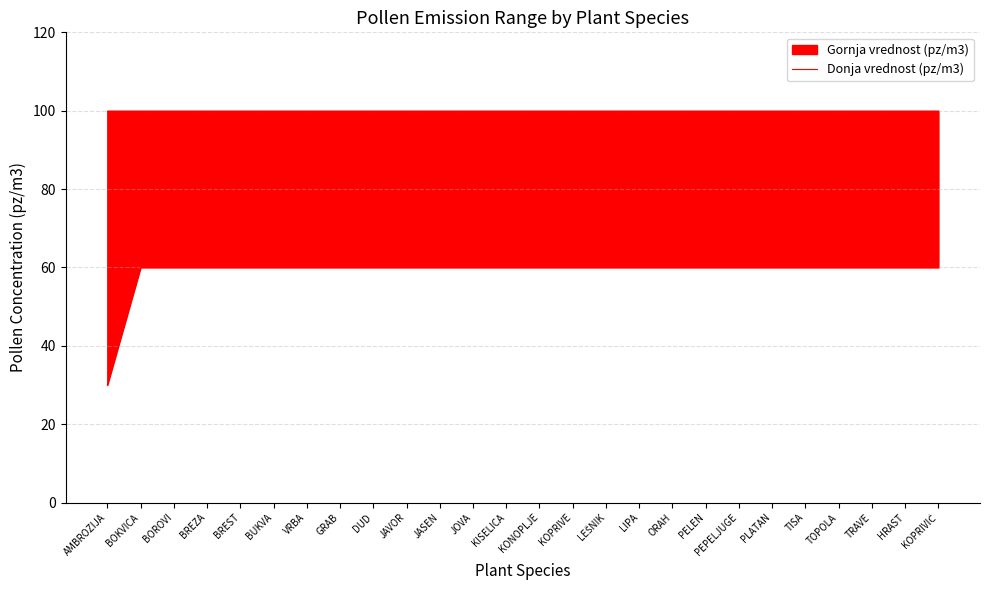

What is the average value?

59